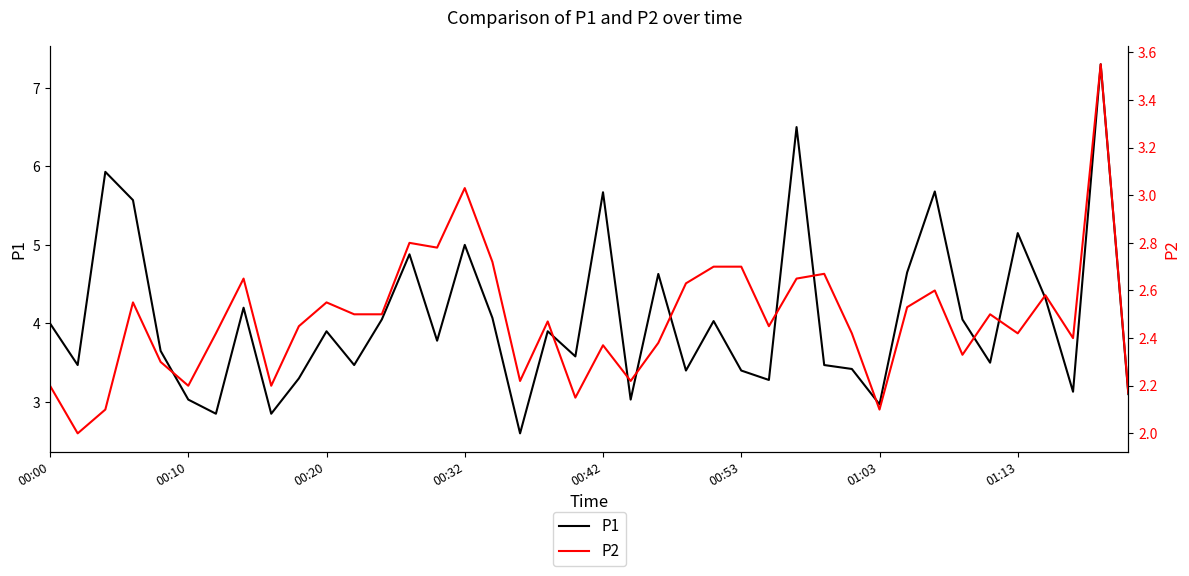

The value of P1 at 28 is 0.8. True or false?

False